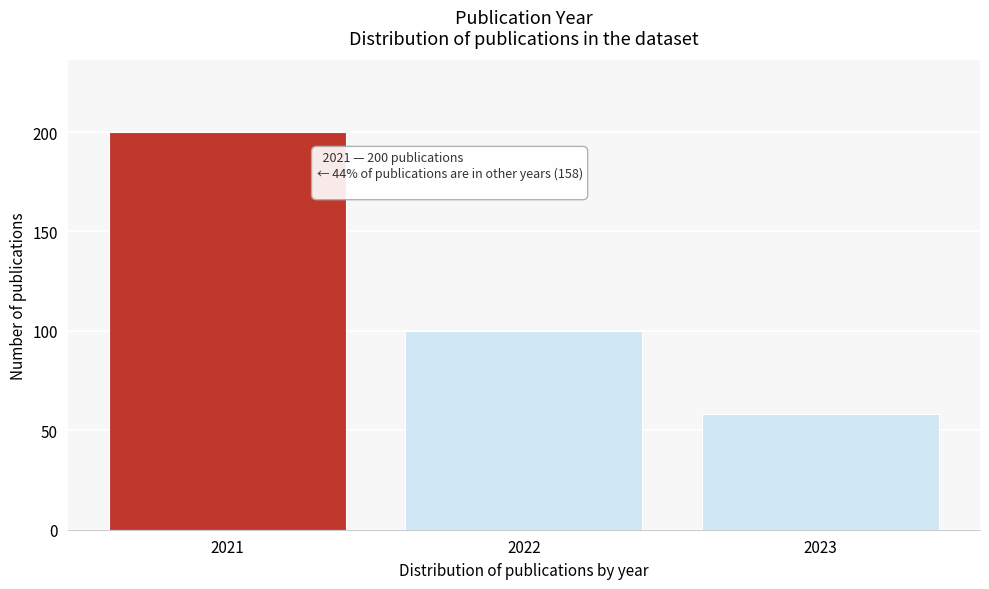

Reading left to right, list all the values displayed in this chart.

2021=200	2022=100	2023=58